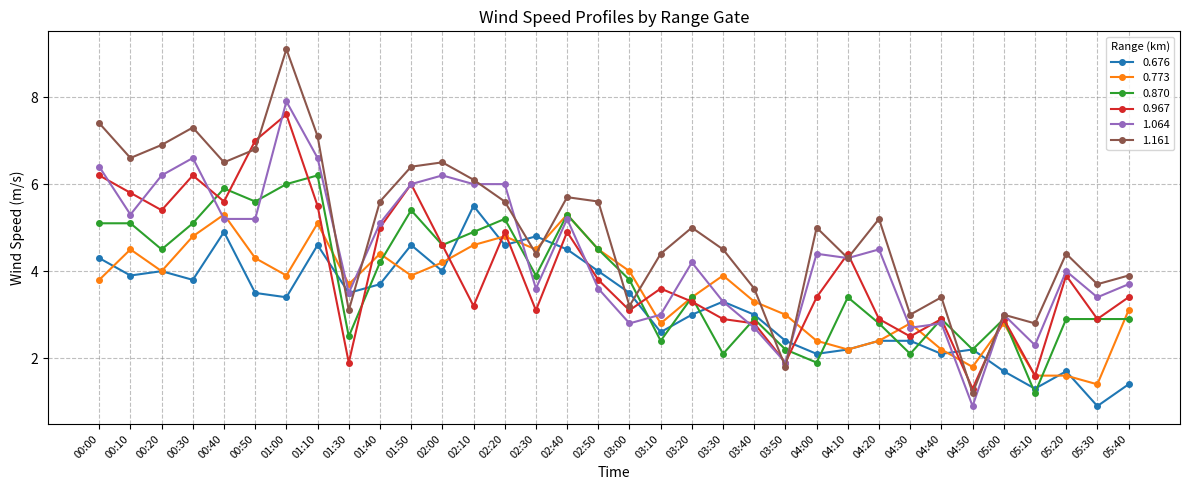

What is the difference between the 1.064 values at 02:50 and 04:00?

0.8